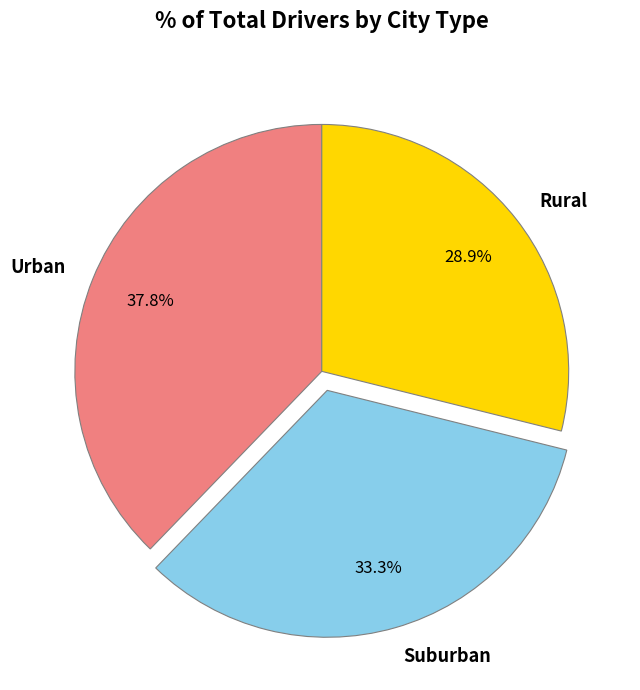

Rank the categories by value from highest to lowest.

Urban, Suburban, Rural